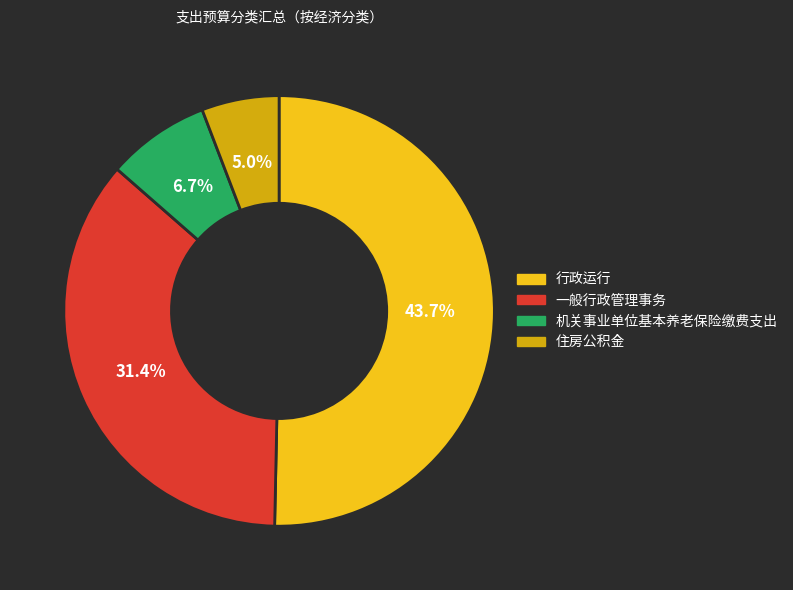

Is there a majority slice in this chart?

No